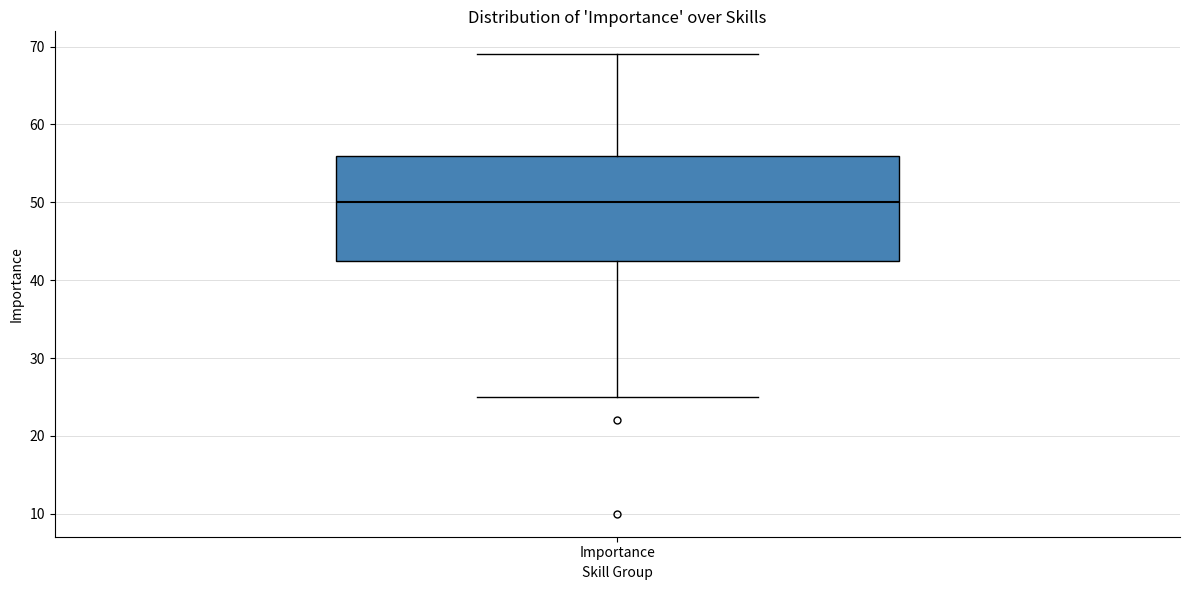

Read this box plot against the y-axis: the position of the median line, the range covered by the box, and the ends of both whiskers. The values are not printed on the chart, so give them approximately, as read against the axis.

median 50, box 43 to 56, whiskers 25 to 69